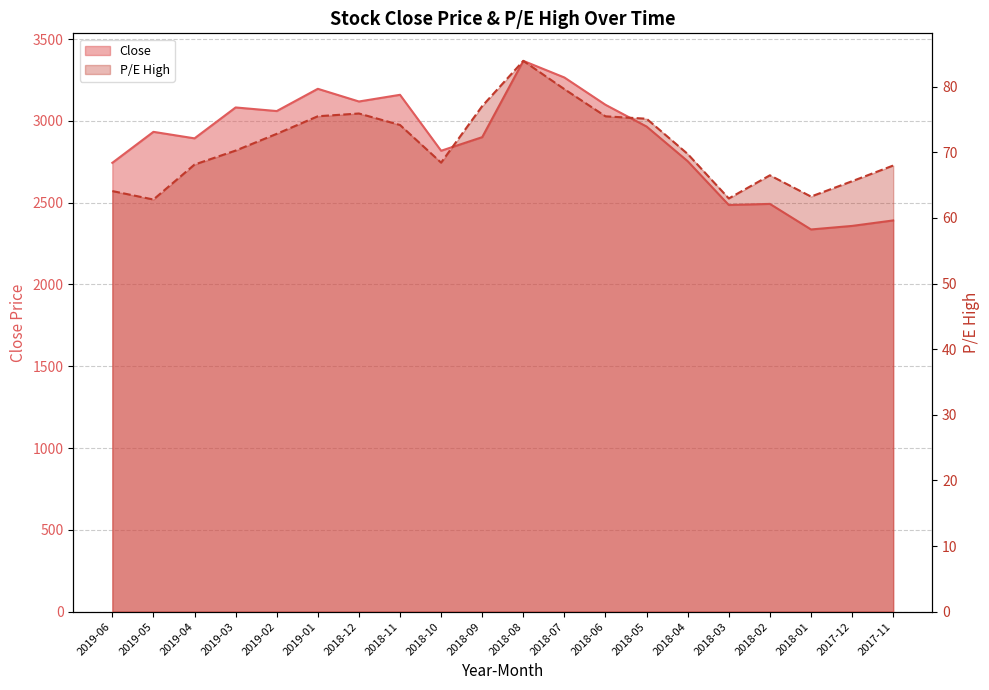

Which series has the largest range (max minus min)?

Close